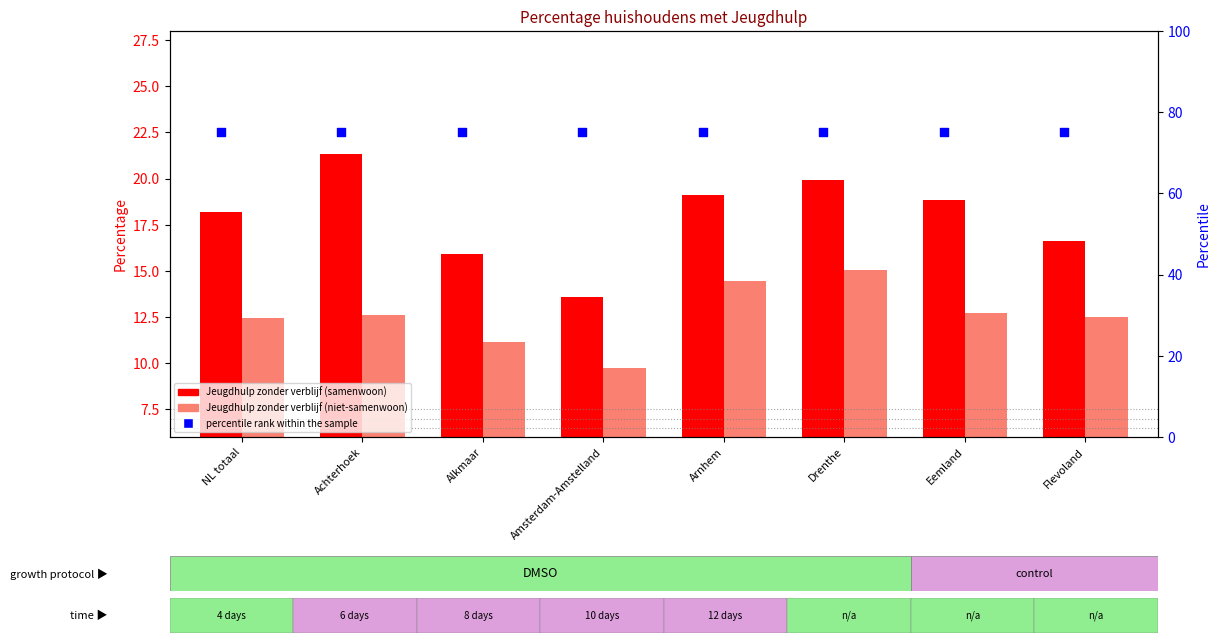

Which series reaches the minimum Y coordinate?

Jeugdhulp zonder verblijf (niet-samenwoon)